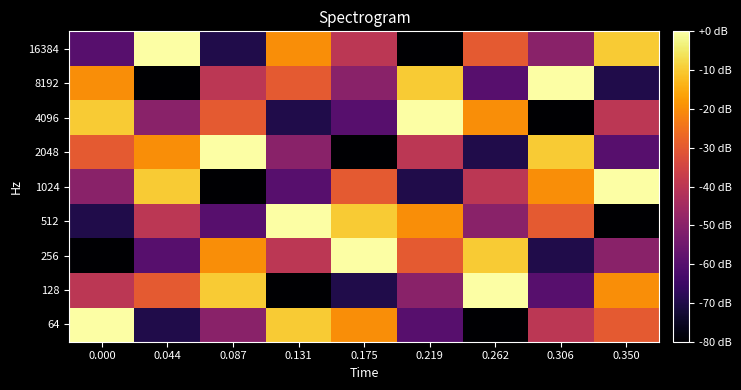

Which label corresponds to the smallest value in the chart?

0.262